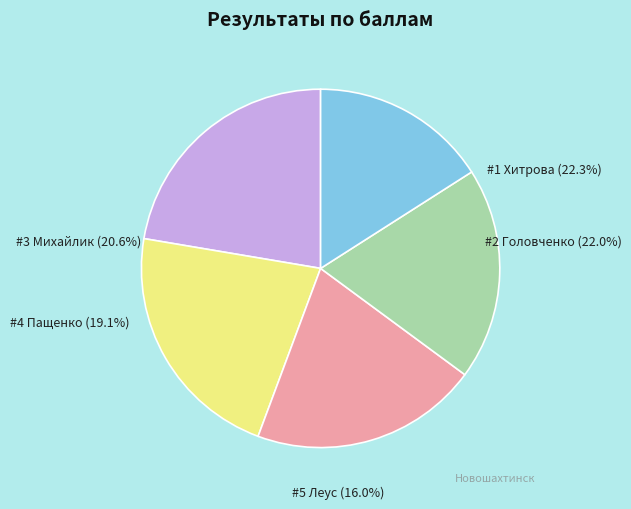

Does 3 represent more than half of the total?

No